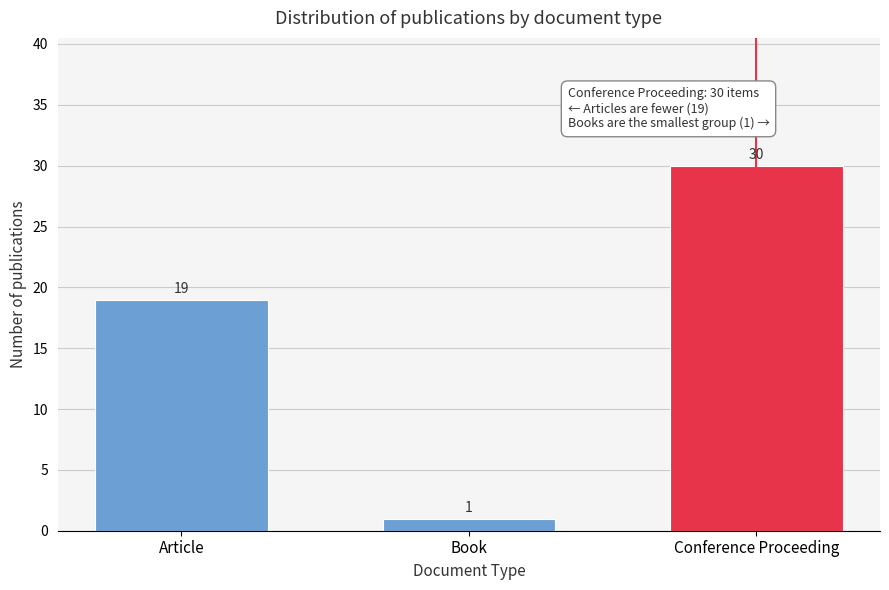

Reading left to right, list all the values displayed in this chart.

19	1	30